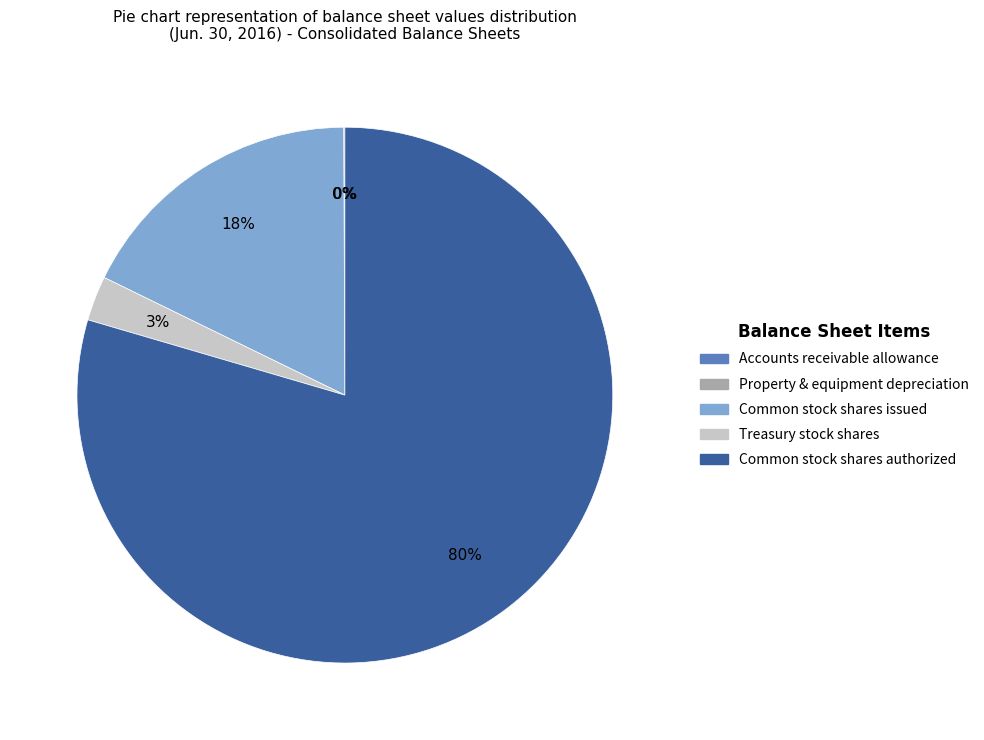

To the nearest percent, what is the average slice percentage?

20%